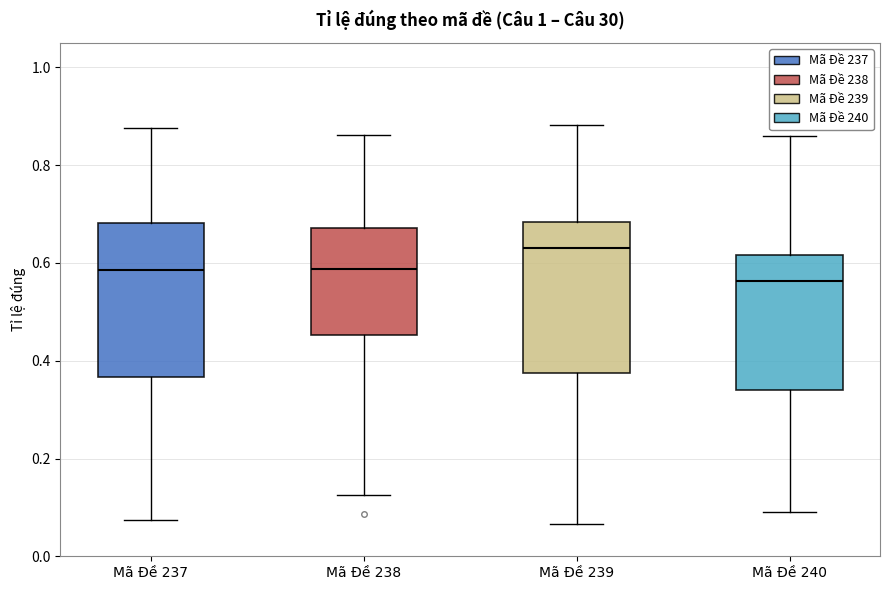

Reading left to right, read every box against the y-axis: the position of its median line, the range the box covers, and the ends of its whiskers. The values are not printed on the chart, so give them approximately, as read against the axis.

Mã Đề 237: median 0.58, box 0.36 to 0.68, whiskers 0.08 to 0.88
Mã Đề 238: median 0.58, box 0.46 to 0.68, whiskers 0.12 to 0.86
Mã Đề 239: median 0.64, box 0.38 to 0.68, whiskers 0.06 to 0.88
Mã Đề 240: median 0.56, box 0.34 to 0.62, whiskers 0.08 to 0.86